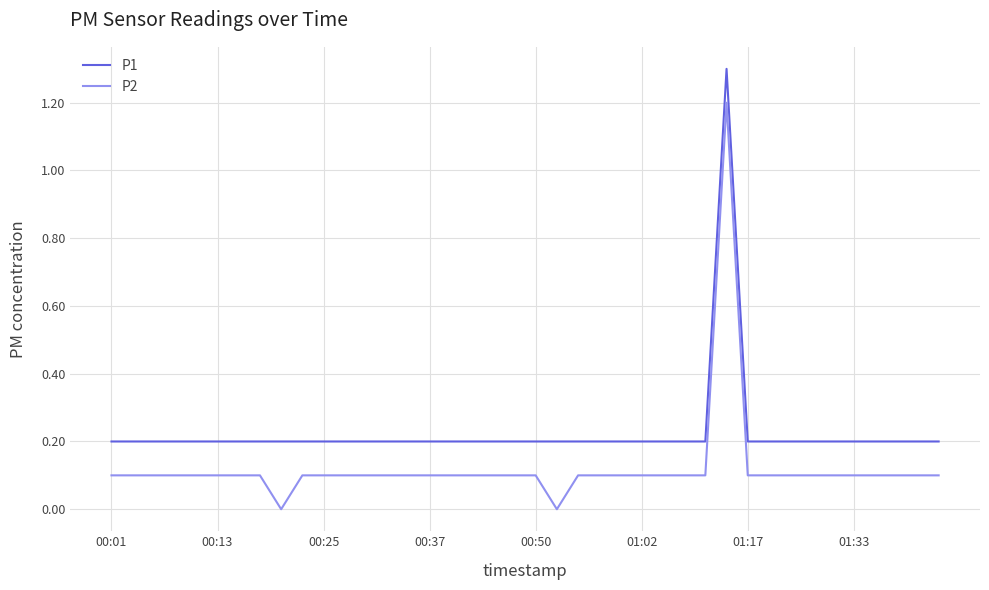

True or false: P1 and P2 intersect in this chart.

False